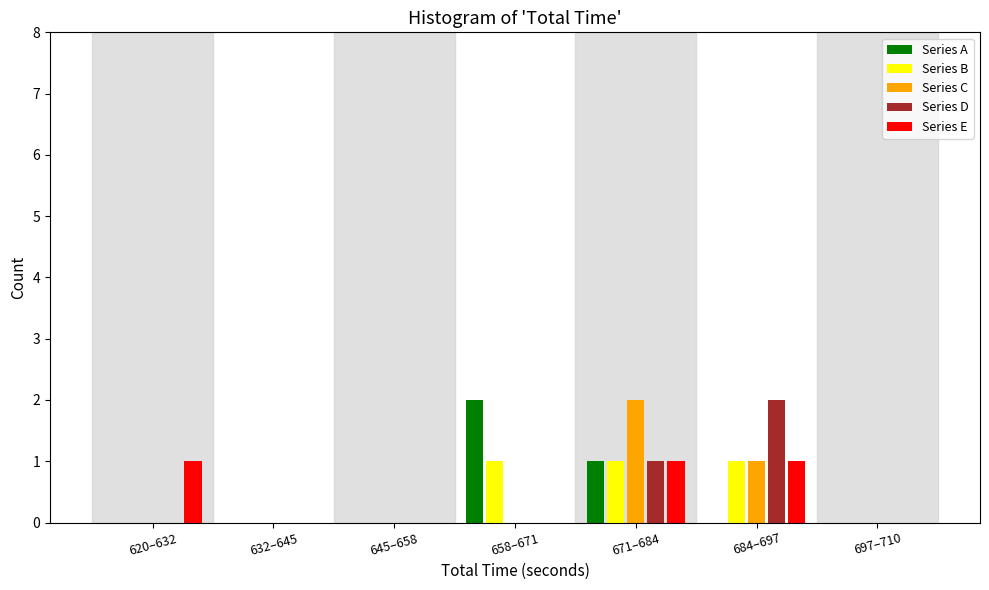

The value of Series D at 697–710 is -1. True or false?

False